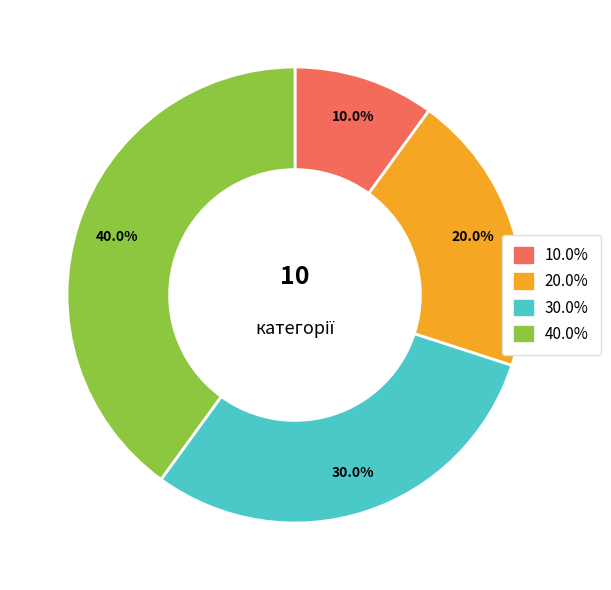

Is there a majority slice in this chart?

No